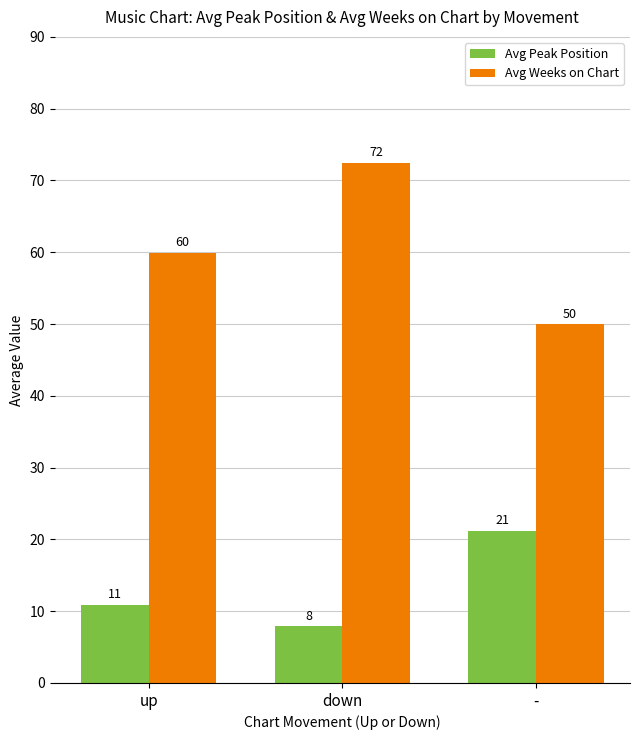

How many bars are there in each group?

2